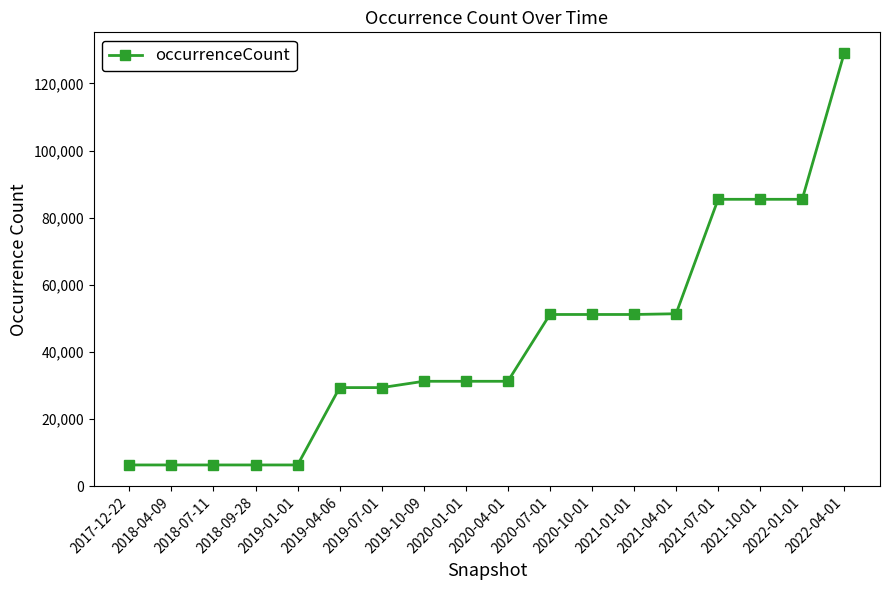

What is the change in value from 2018-09-28 to 2019-10-09?

+24923